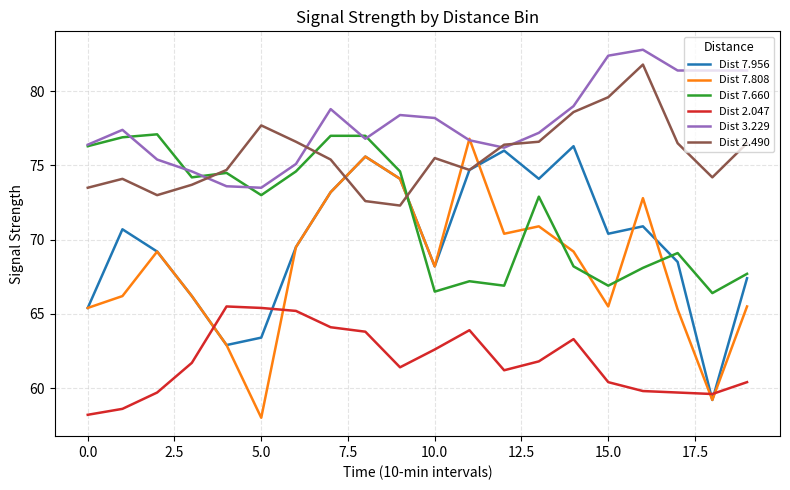

True or false: Dist 3.229 and Dist 2.047 cross at least once.

False